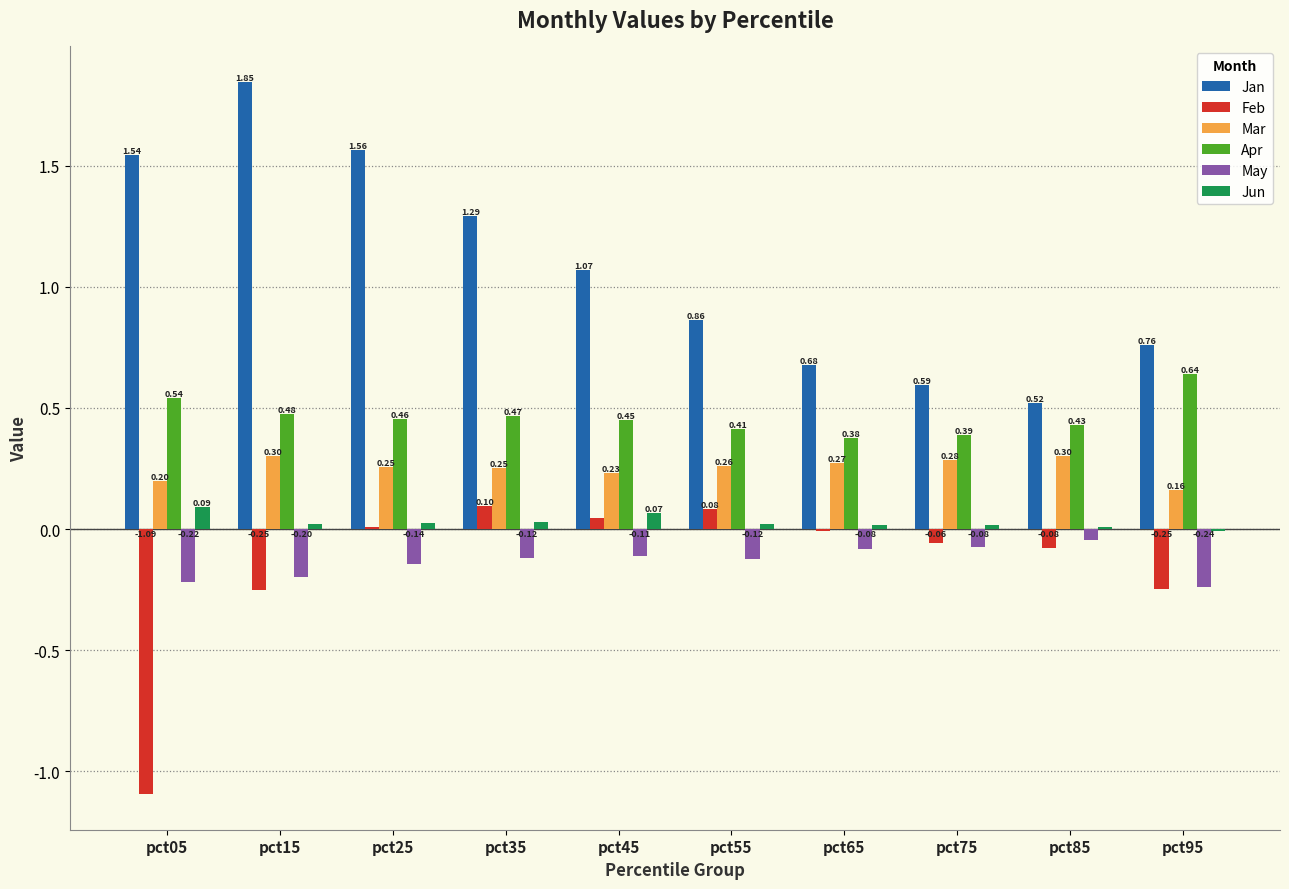

Which series changed the most between pct05 and pct95?

Feb